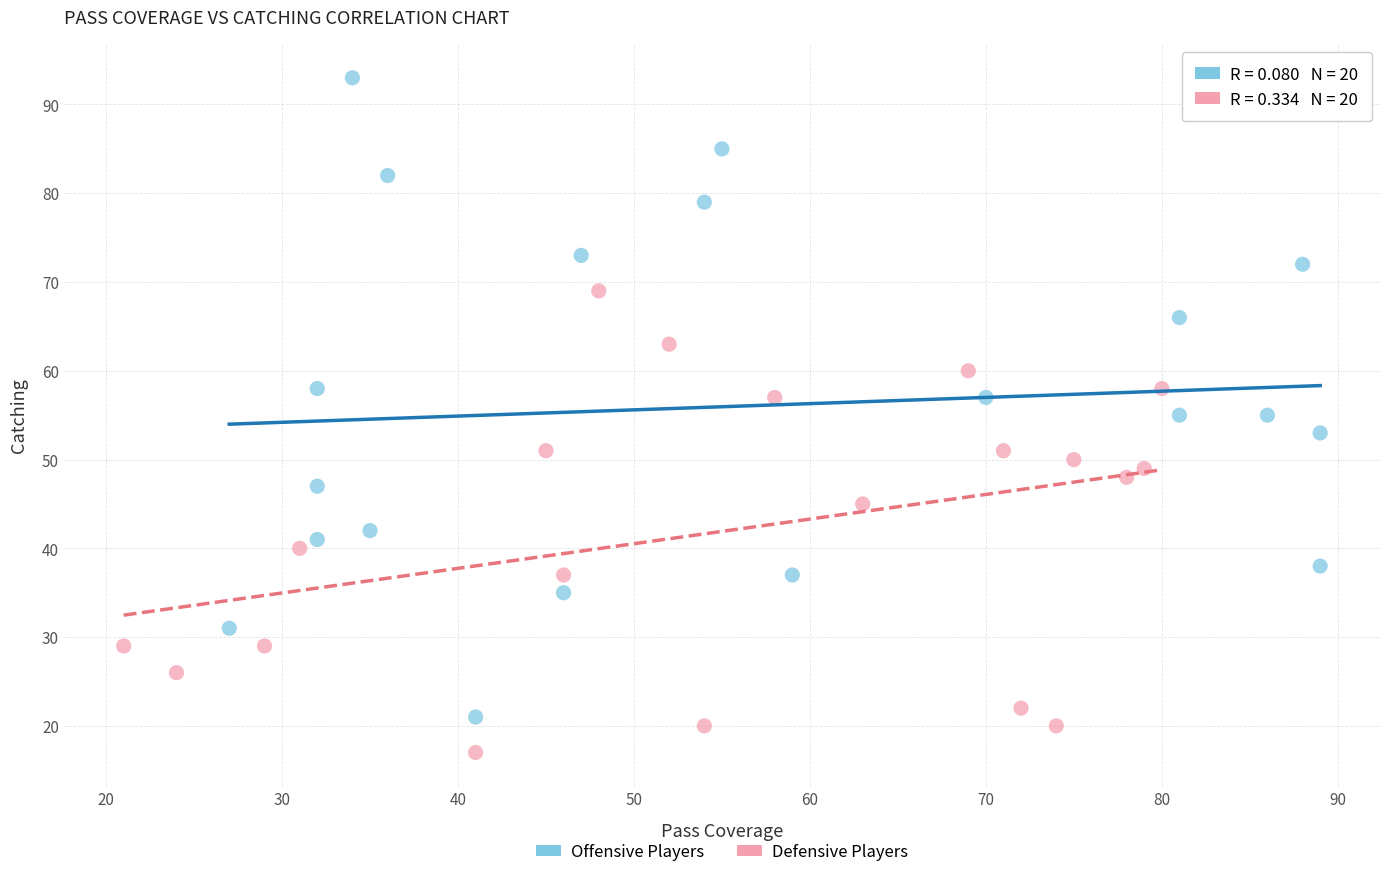

Which series contains the lowest Y value?

Defensive Players